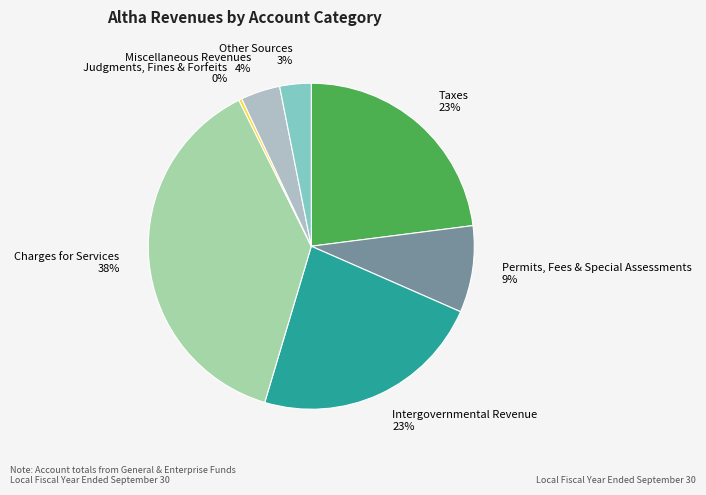

To the nearest percent, what percentage of the pie is Charges for Services?

38%